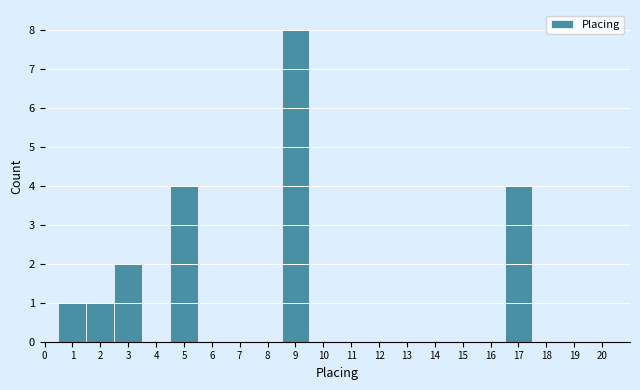

Reading left to right, transcribe this chart: for each bar, give the range it covers on the x-axis and its height. The values are not printed on the chart, so give them approximately, as read against the axis.

0.5 to 1.5: 1
1.5 to 2.5: 1
2.5 to 3.5: 2
3.5 to 4.5: 0
4.5 to 5.5: 4
5.5 to 6.5: 0
6.5 to 7.5: 0
7.5 to 8.5: 0
8.5 to 9.5: 8
9.5 to 10.5: 0
10.5 to 11.5: 0
11.5 to 12.5: 0
12.5 to 13.5: 0
13.5 to 14.5: 0
14.5 to 15.5: 0
15.5 to 16.5: 0
16.5 to 17.5: 4
17.5 to 18.5: 0
18.5 to 19.5: 0
19.5 to 20.5: 0